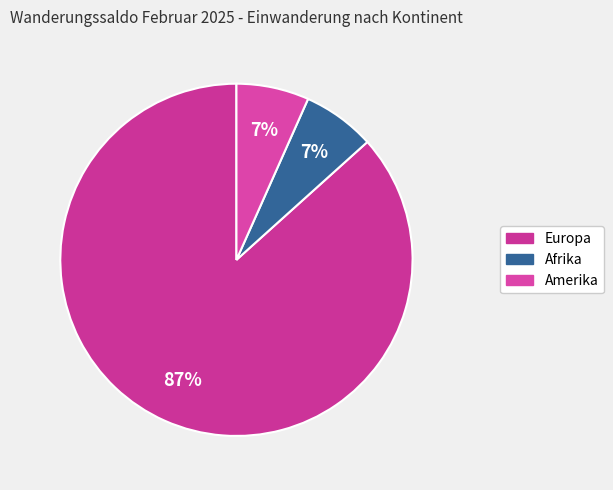

How many slices are in this pie chart?

3